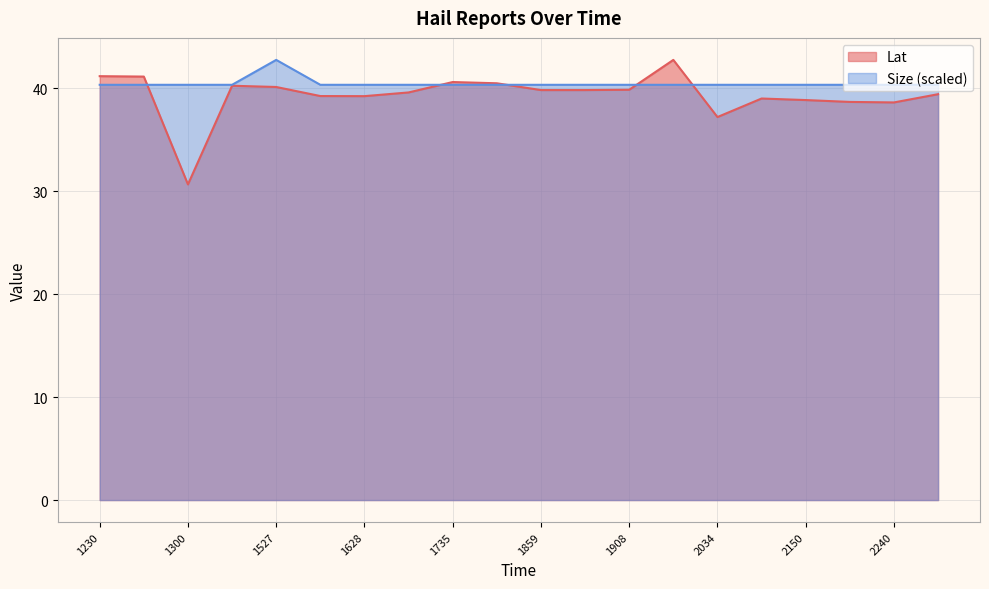

The value of Lat at 2125 is 39.0. True or false?

True